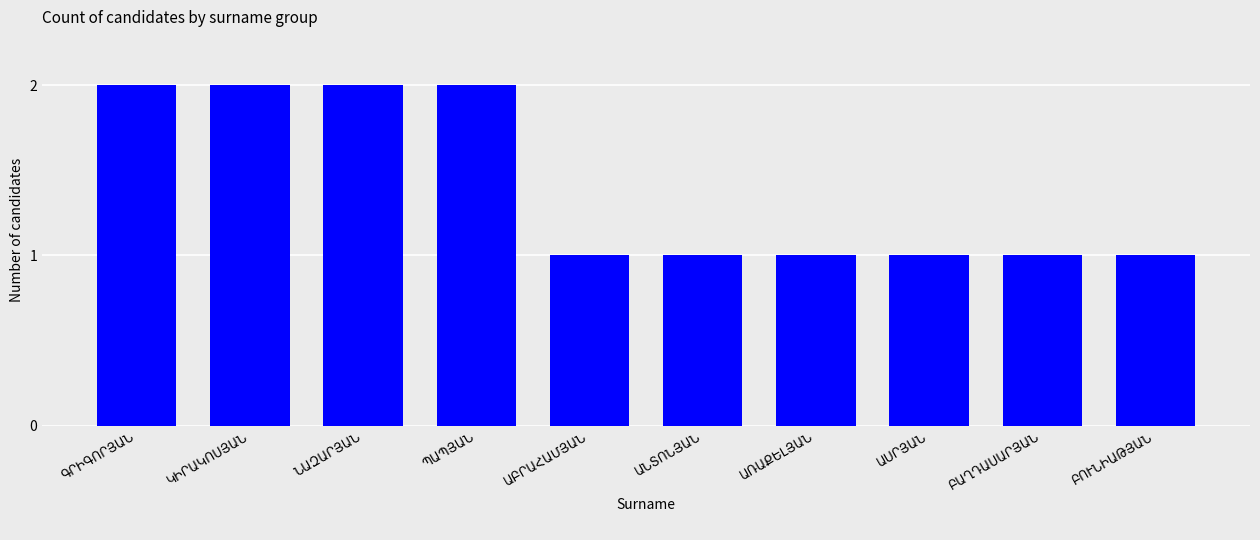

What is the value of the 6th bar from the left?

1